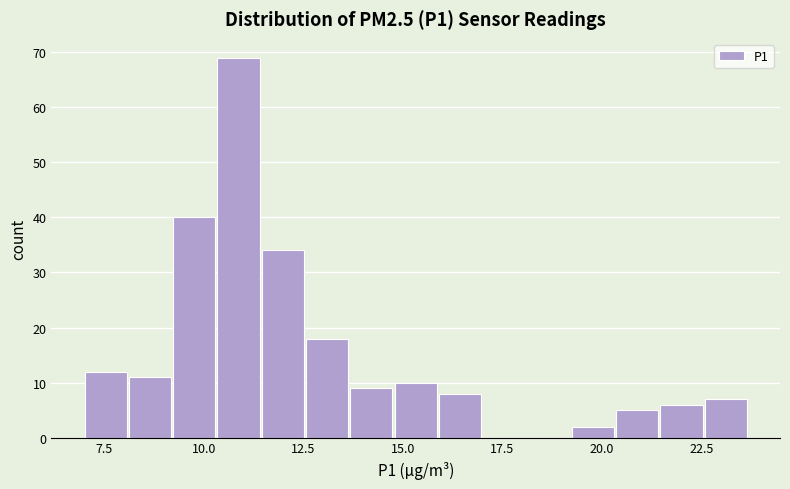

Read against the x-axis, roughly where is the centre of the tallest bar?

11.0